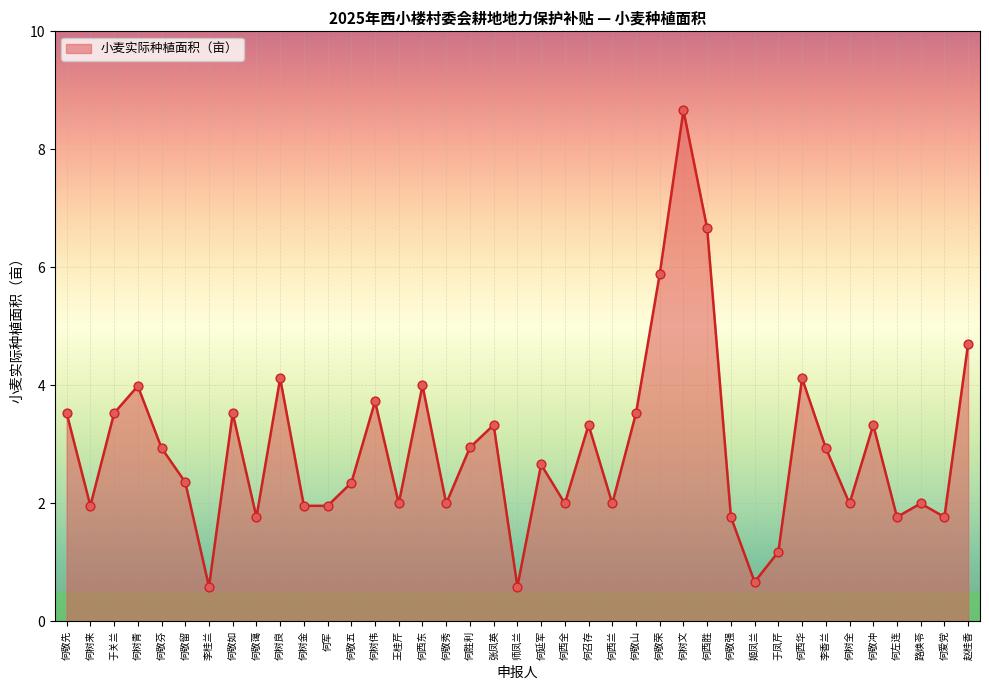

Between 李香兰 and 何树金, which is larger?

李香兰